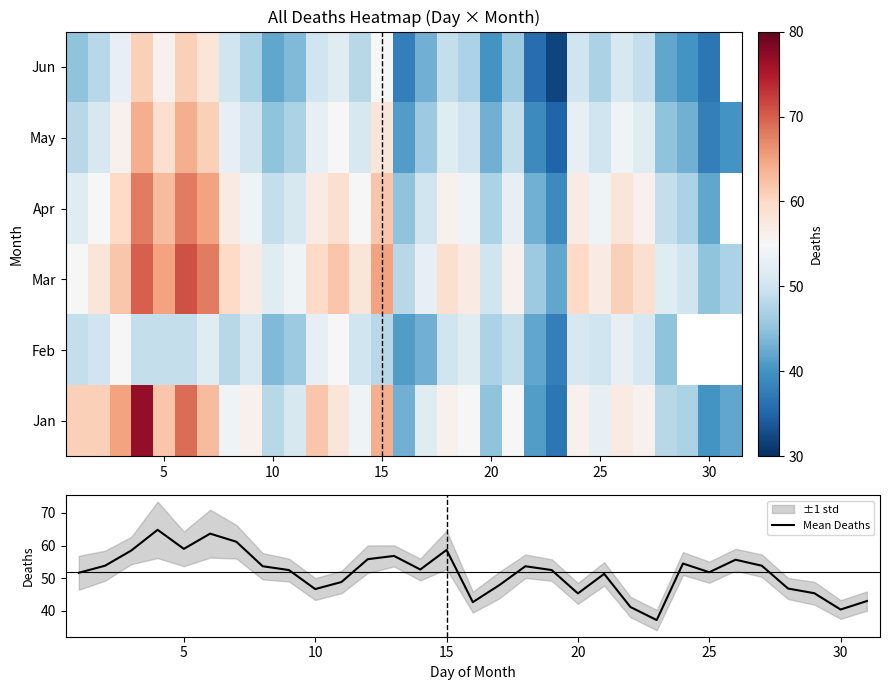

At how many categories does at least one series exceed 56?

19